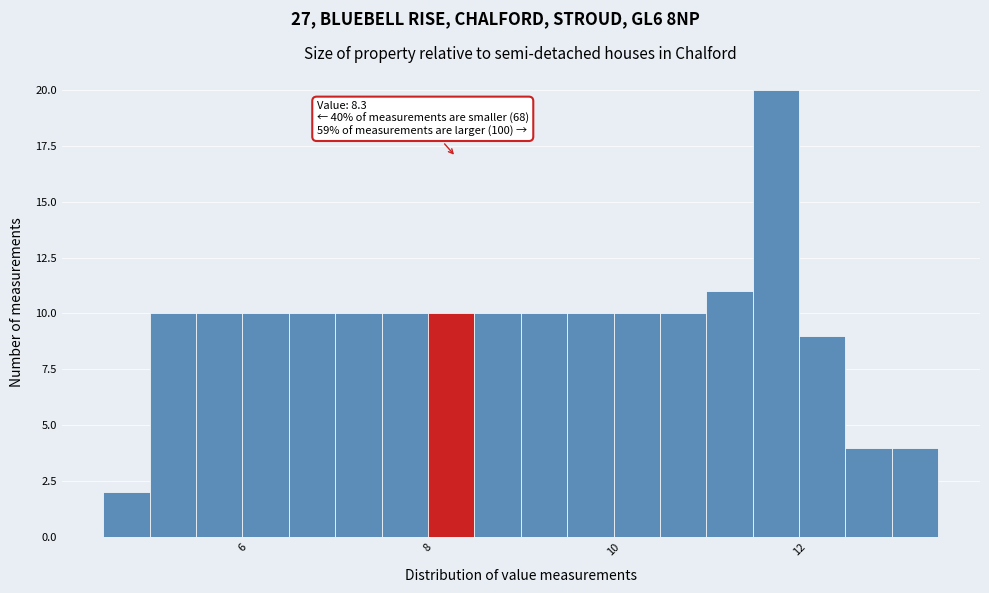

Around what value on the x-axis is the tallest bar? Give the approximate position of its centre, as read against the axis.

11.8